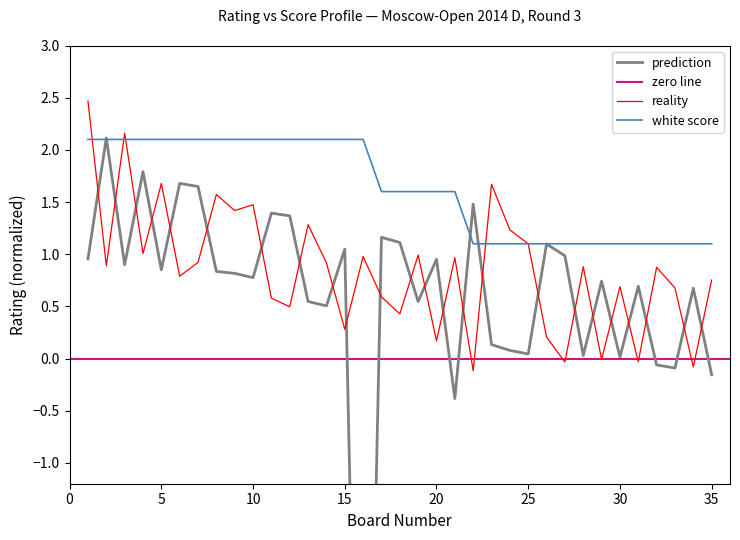

What is the difference between the maximum and second lowest values?

2.5